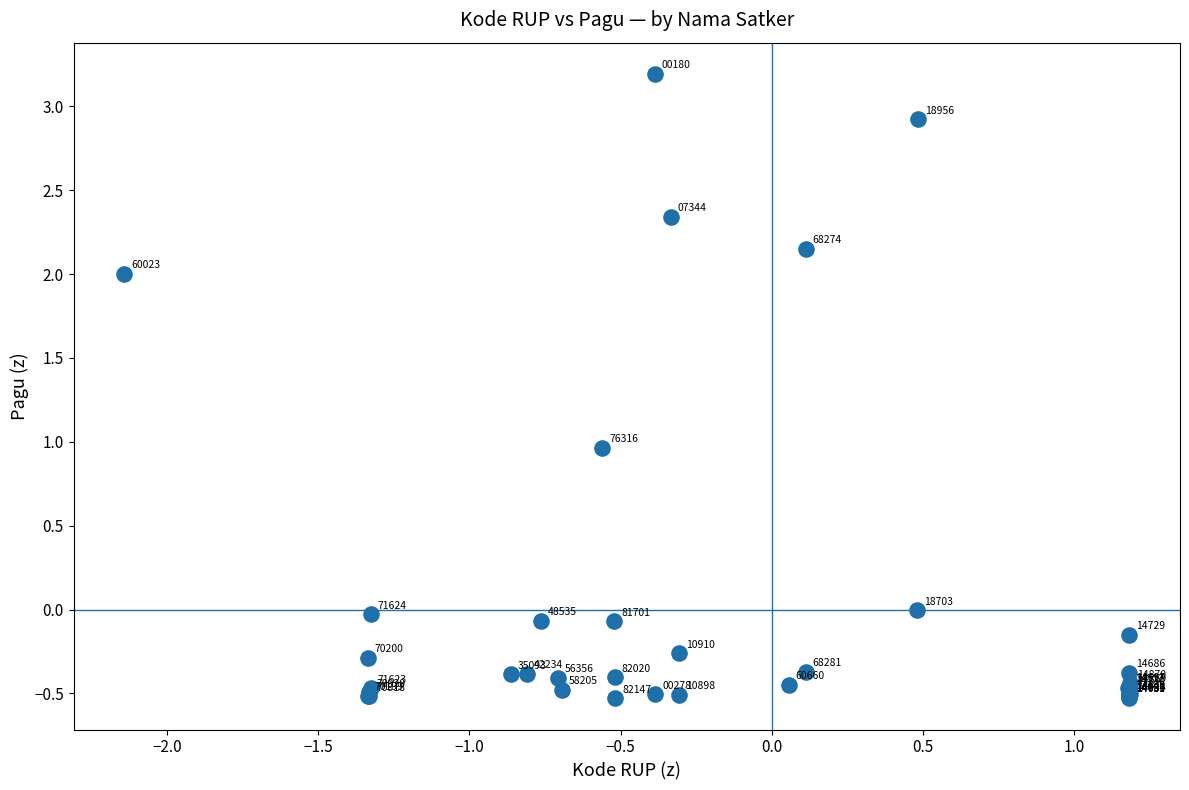

What Y value in the scatter plot is closest to 1?

1.0